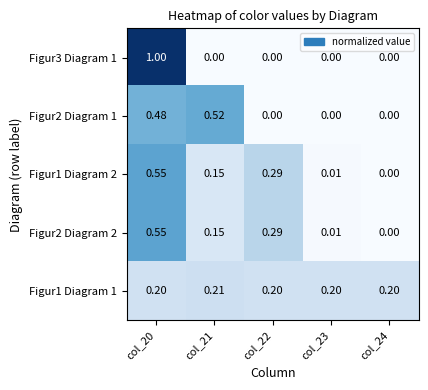

Which series has the largest total across all categories?

Figur1 Diagram 1